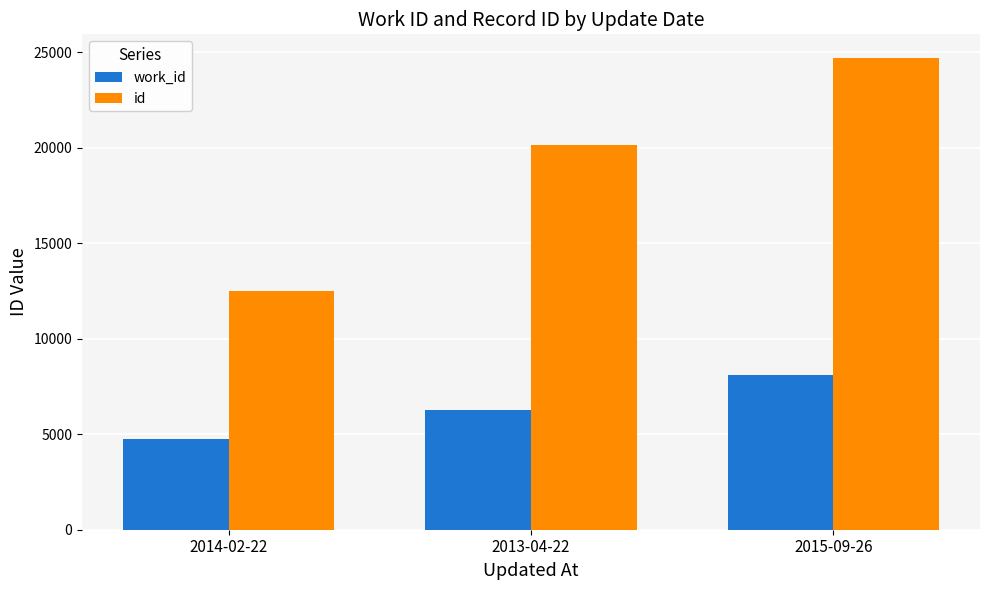

The value of work_id at 2013-04-22 is 6267. True or false?

True